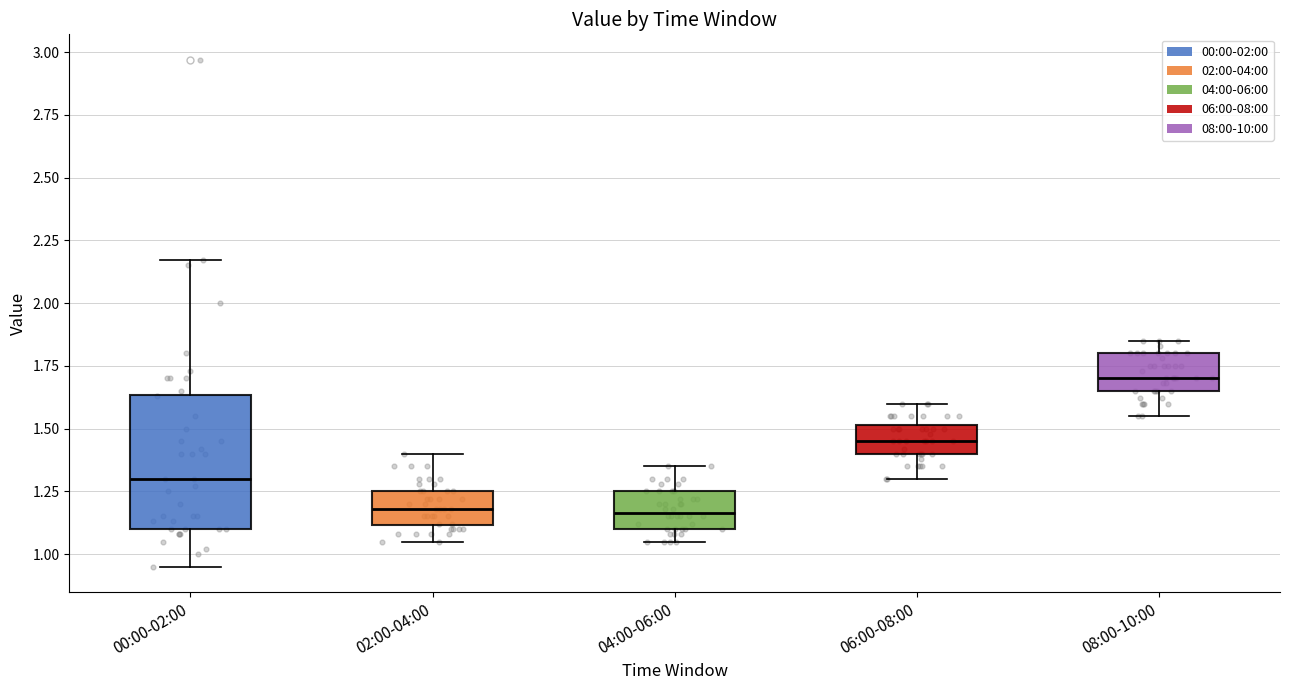

Which box is the tallest, from its lower edge to its upper edge?

00:00-02:00